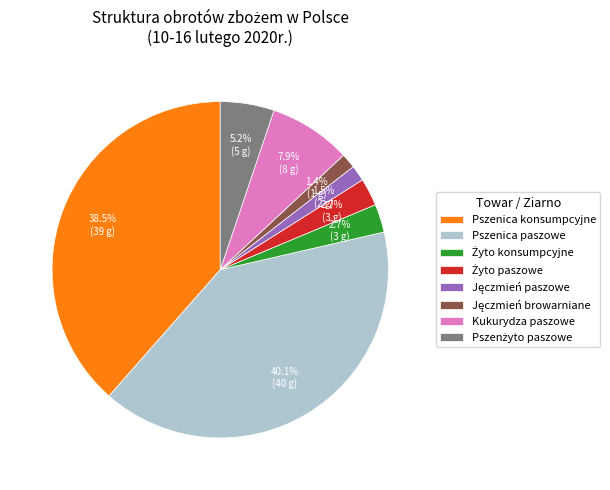

Is there a majority slice in this chart?

No